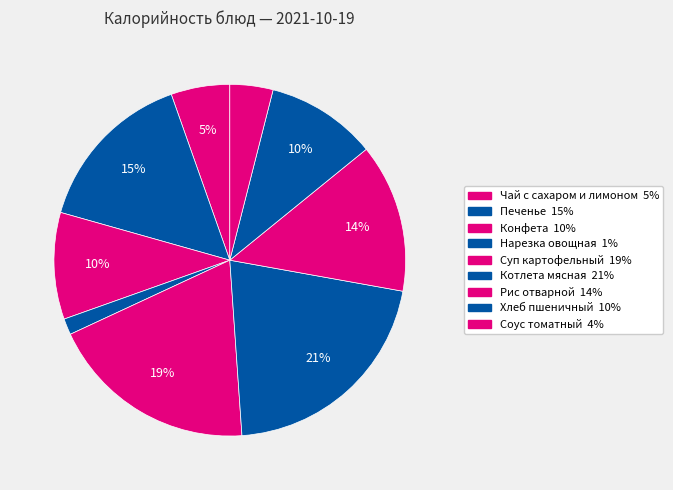

How many segments does this pie chart have?

9